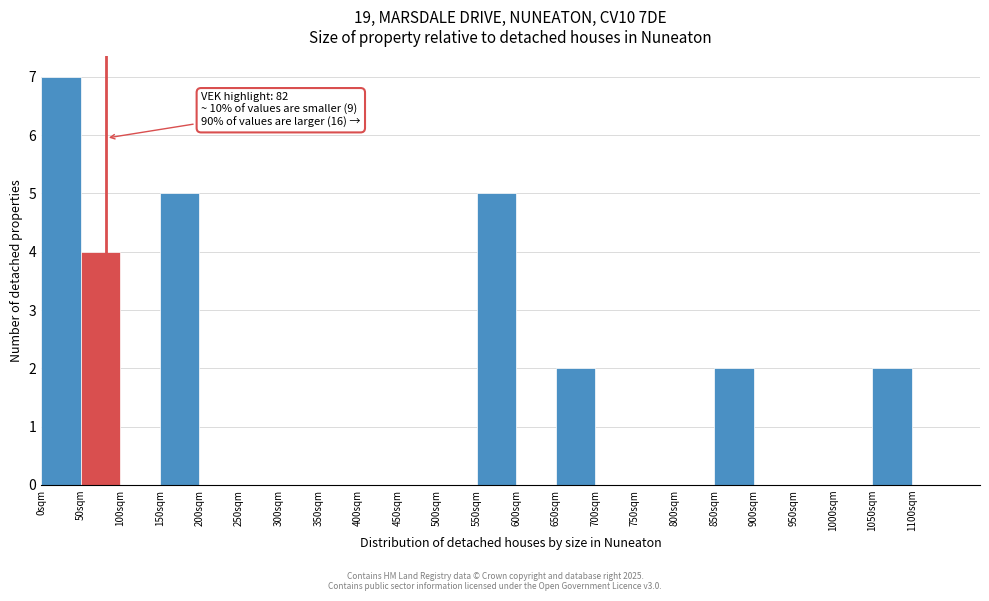

Which range on the x-axis has the tallest bar?

0 to 50